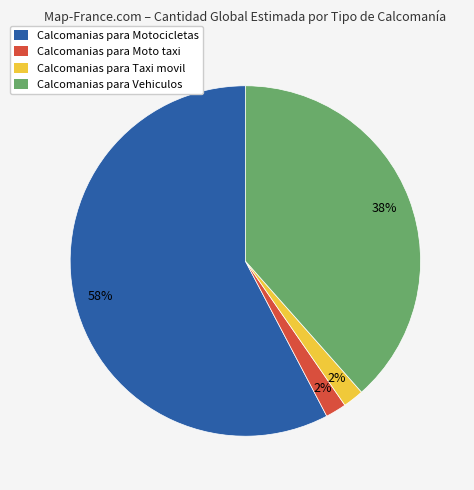

Is the sum of Calcomanias para Vehiculos and Calcomanias para Motocicletas greater than half?

Yes